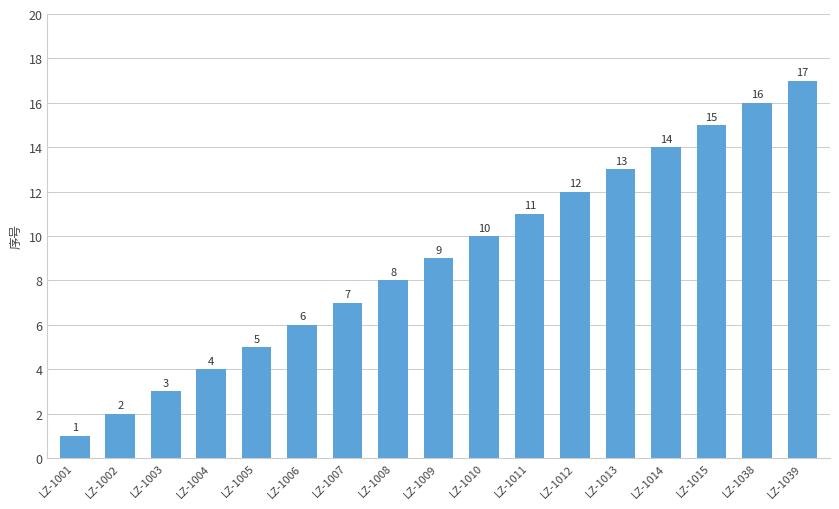

At which label is the value closest to 9?

LZ-1009